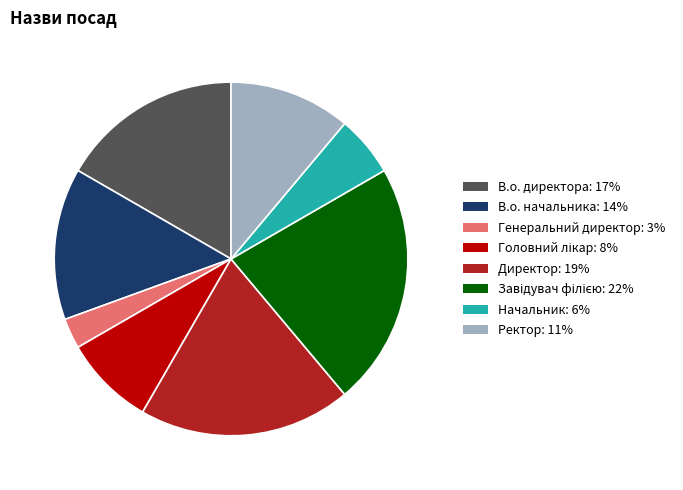

How many slices are in this pie chart?

8